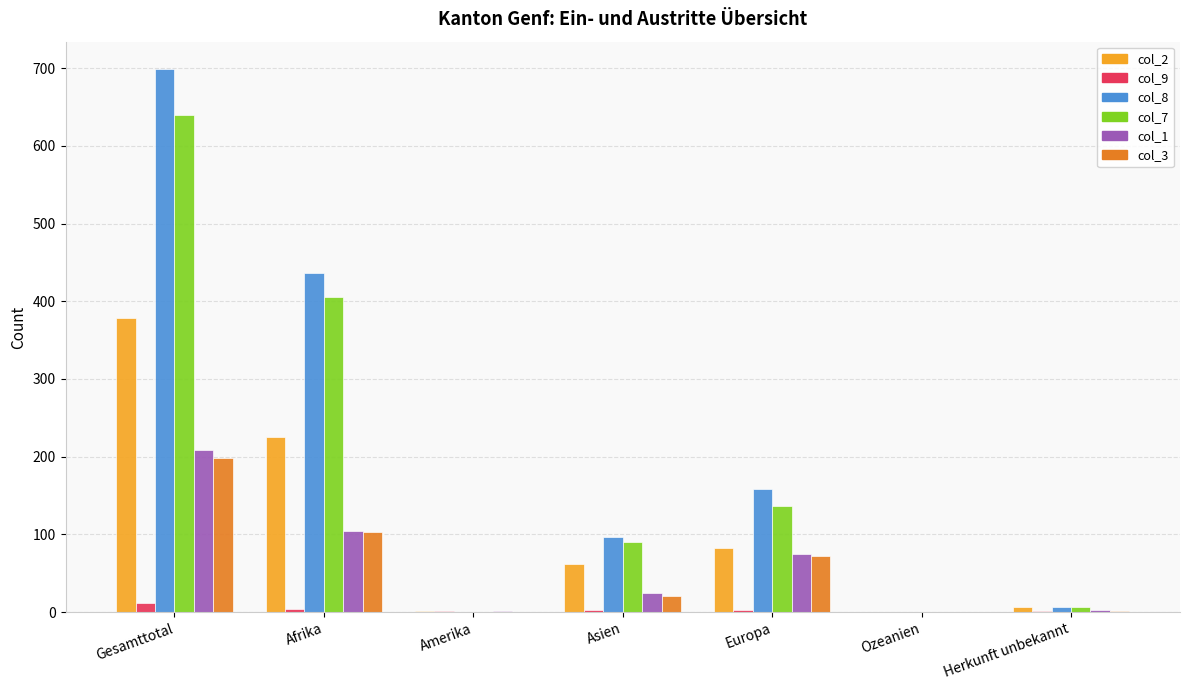

Is it true that col_1 equals 208 at Gesamttotal?

True